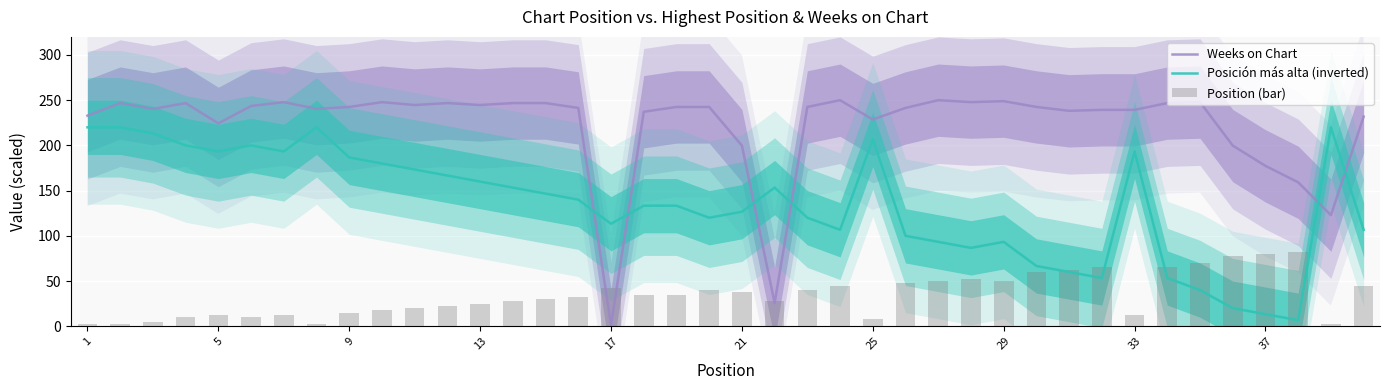

What is the approximate value of Posición más alta (inverted) at 12?

160.0